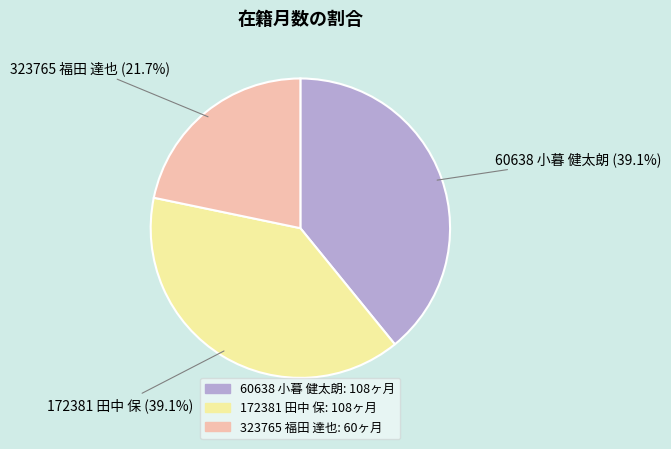

What percentage do 60638 小暮 健太朗 and 172381 田中 保 together represent?

78.3%